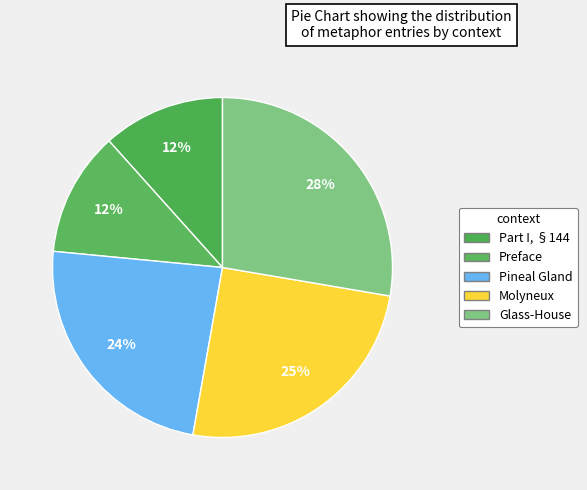

Is there a majority slice in this chart?

No